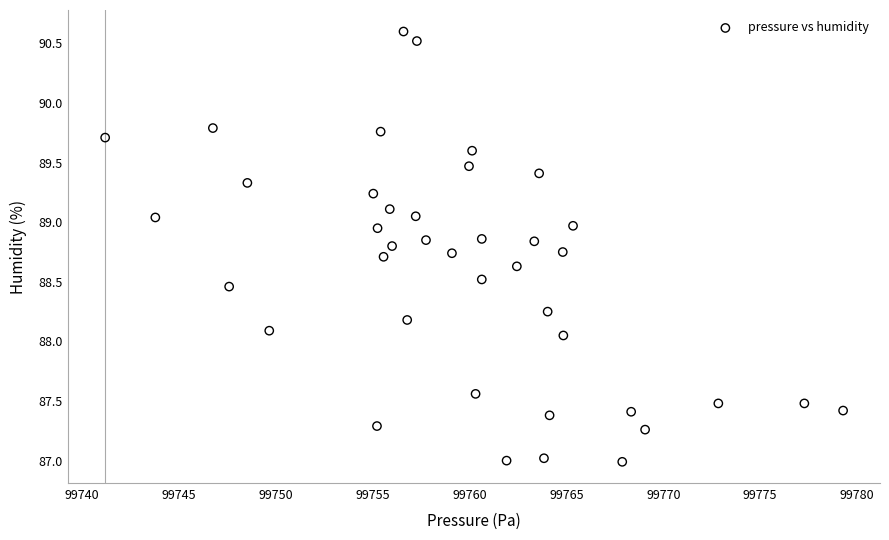

What is the range of Y values (max minus min)?

3.6